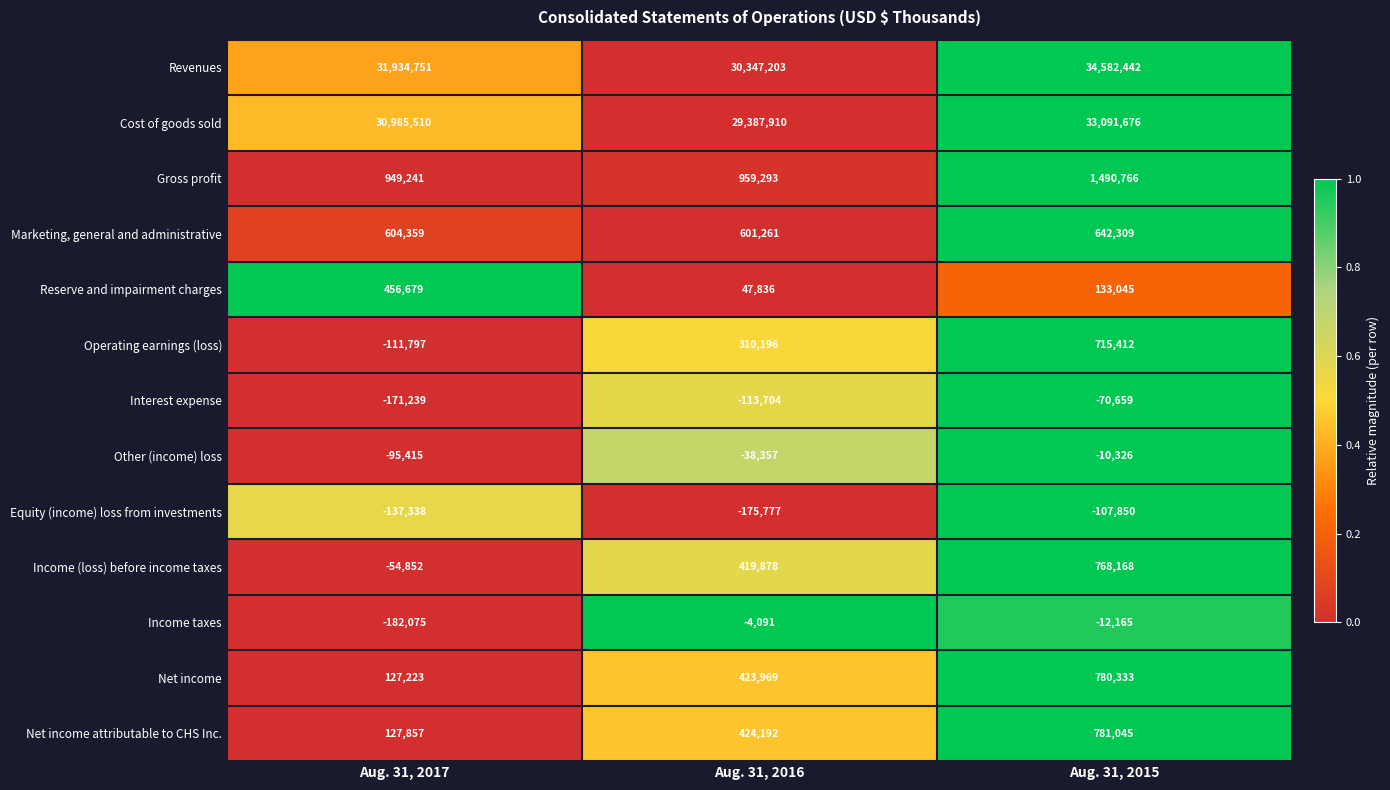

What is the average value of the Reserve and impairment charges series?

212520